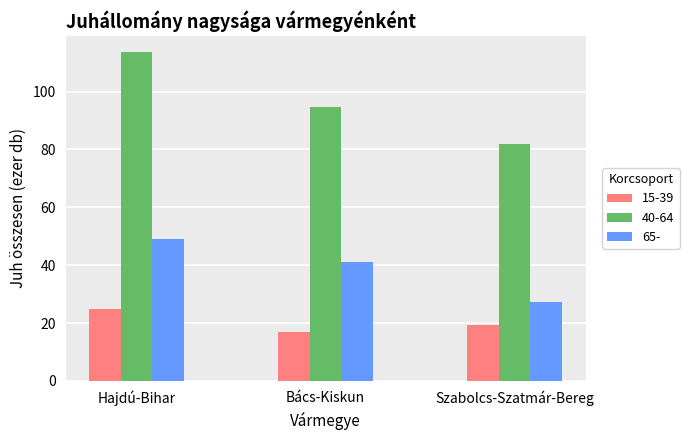

Which series changed the most between Hajdú-Bihar and Szabolcs-Szatmár-Bereg?

40-64